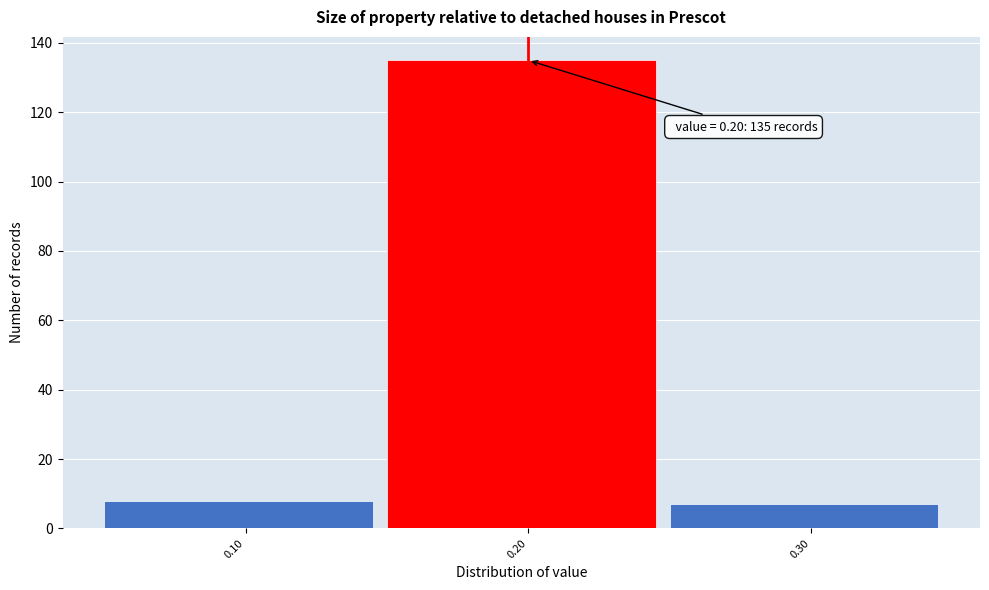

Which range on the x-axis has the tallest bar?

0.15 to 0.25